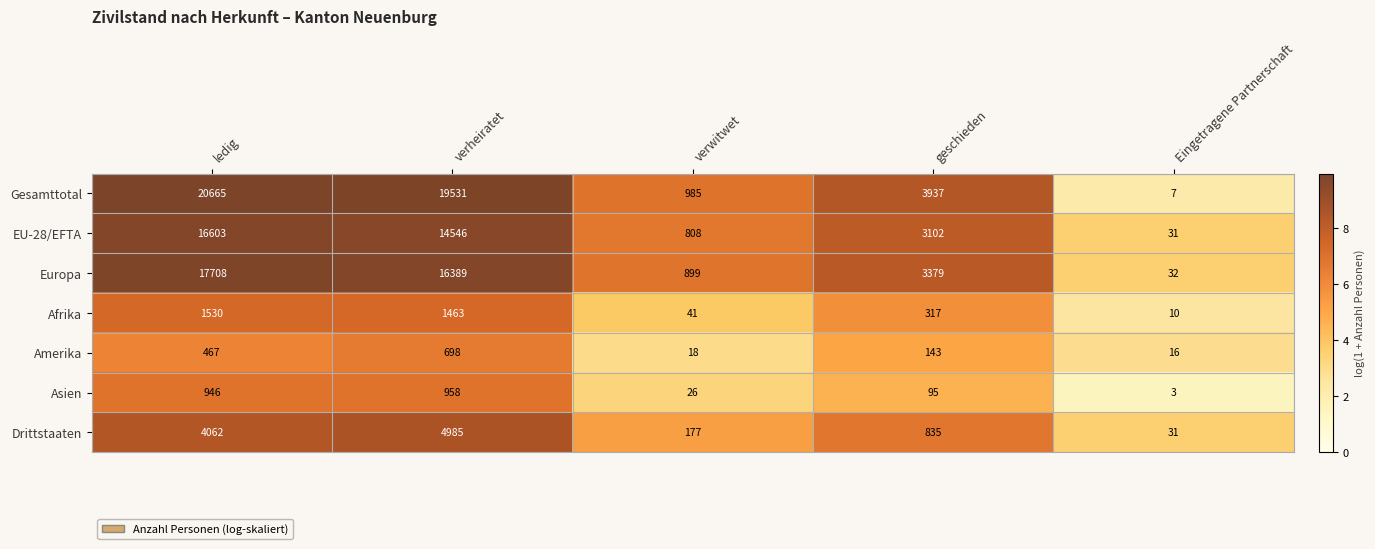

What is the sum of the Afrika values at Eingetragene Partnerschaft and verwitwet?

51